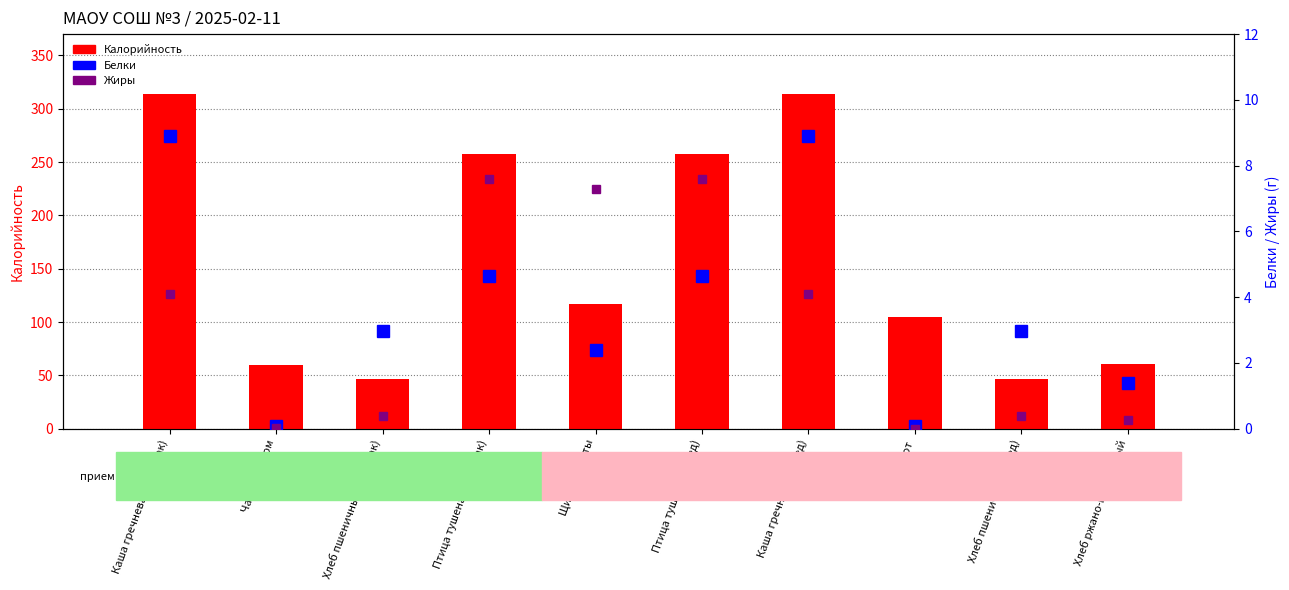

What is the approximate value of Жиры at Птица тушеная (завтрак)?

7.6